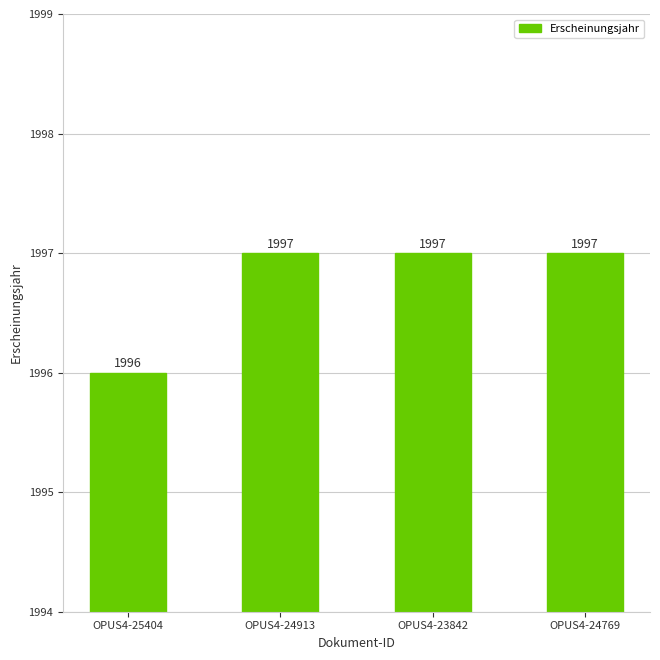

What value does the data have at OPUS4-24769?

1997